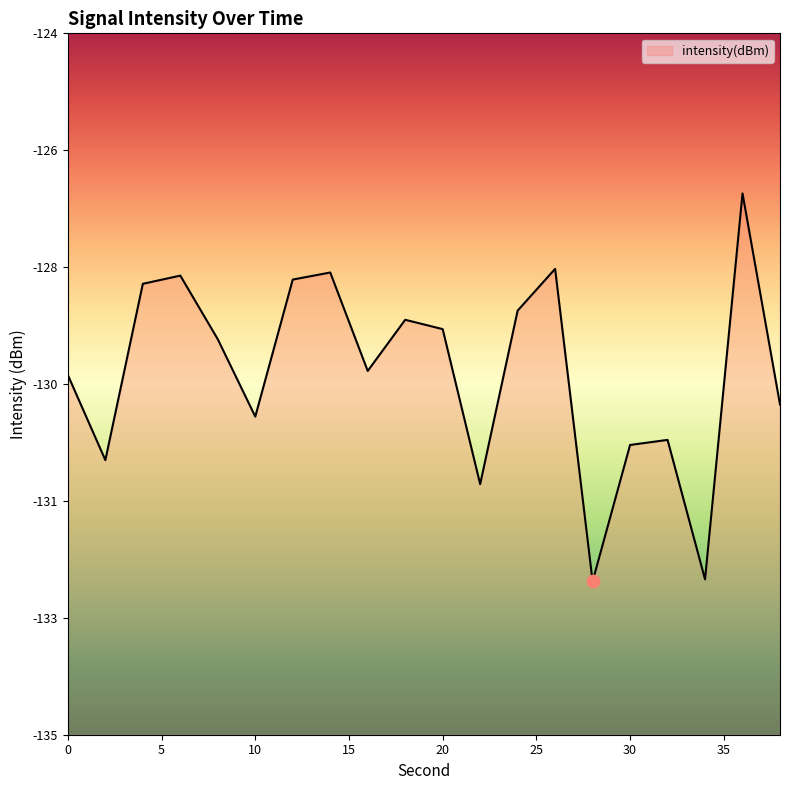

What is the change in value from 16 to 30?

-1.2